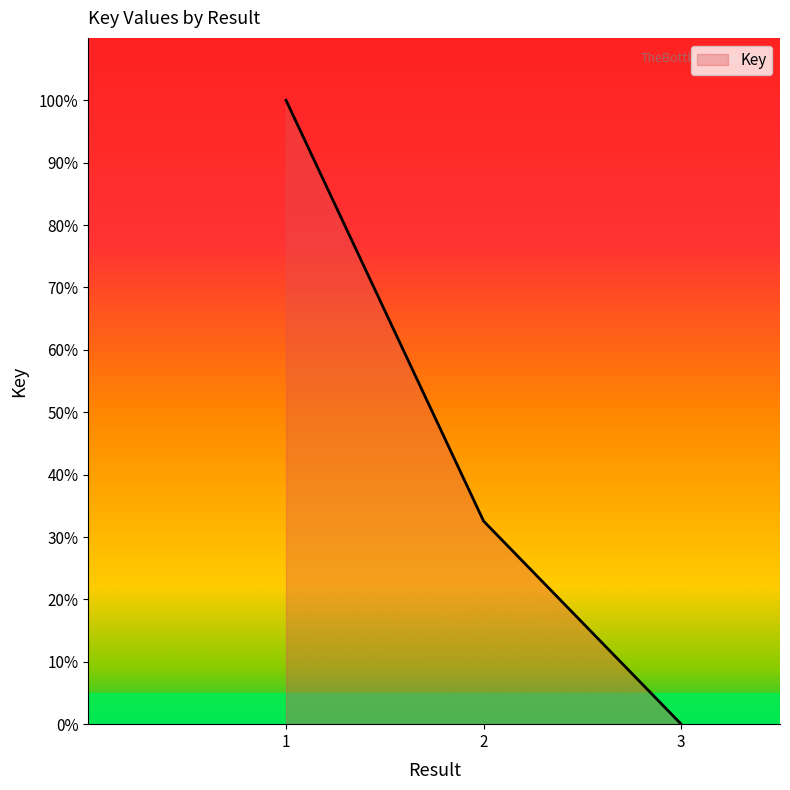

Where is the data nearest to the value 50?

2